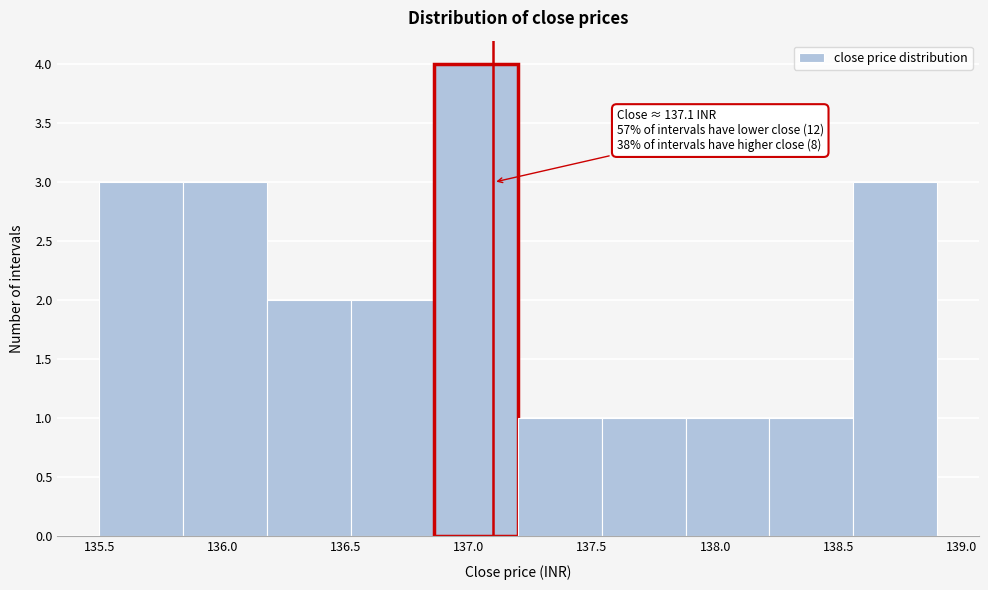

Which range on the x-axis has the tallest bar?

136.86 to 137.20